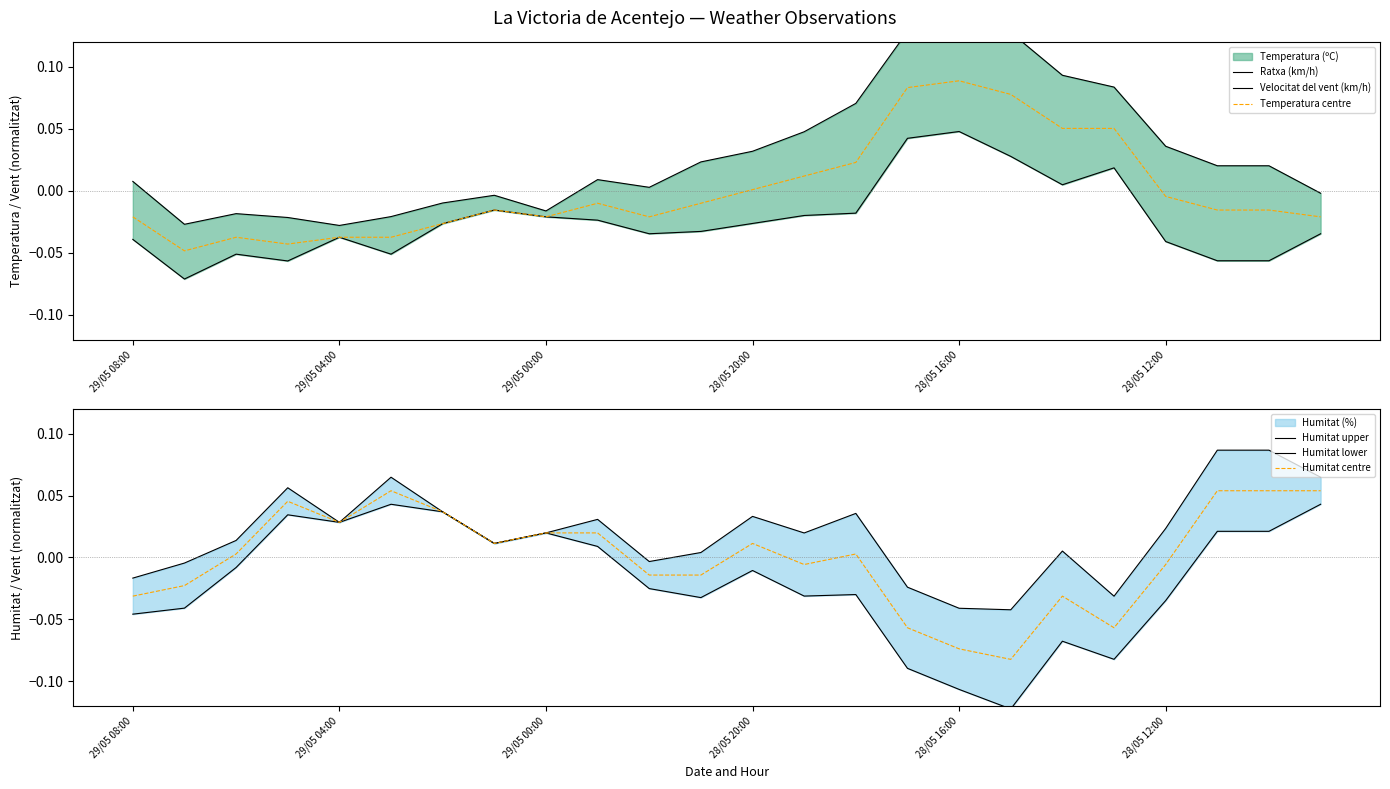

What is the difference between the maximum and minimum values in the Humitat lower series?

0.2